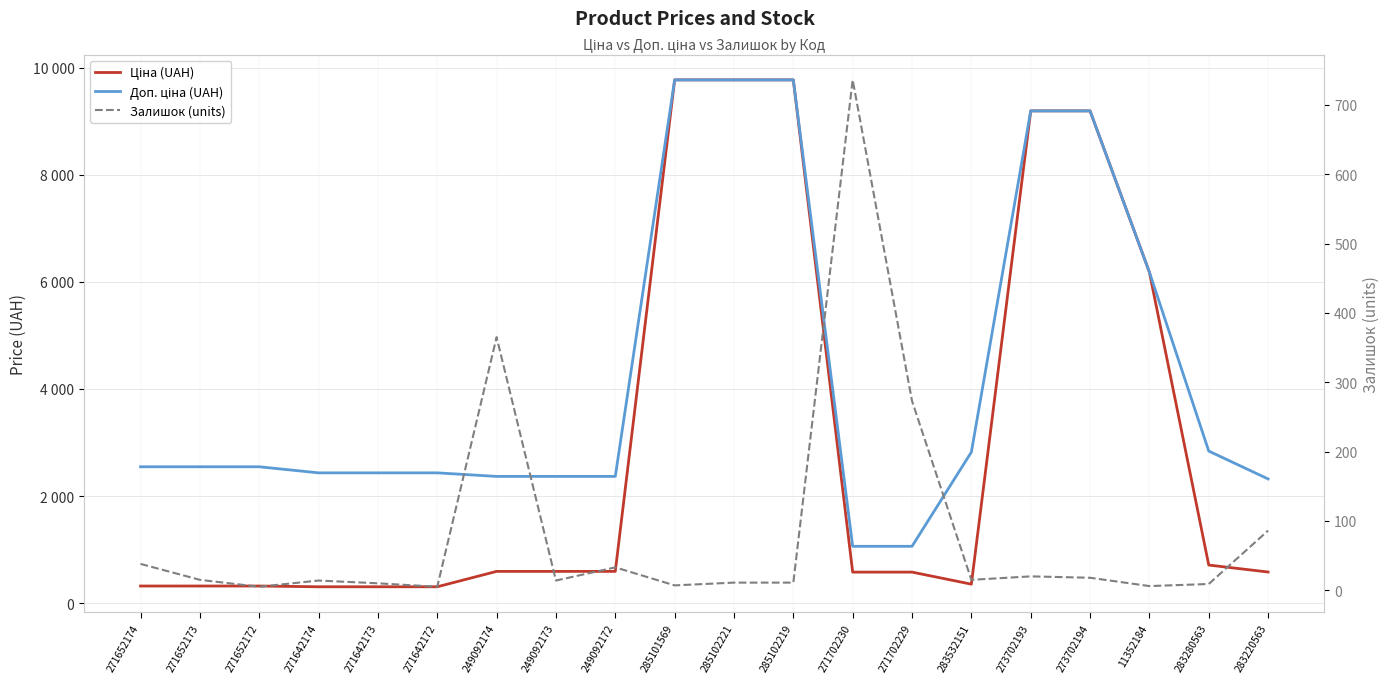

What is the sum of the Ціна (UAH) values at 249092172 and 11352184?

6774.2